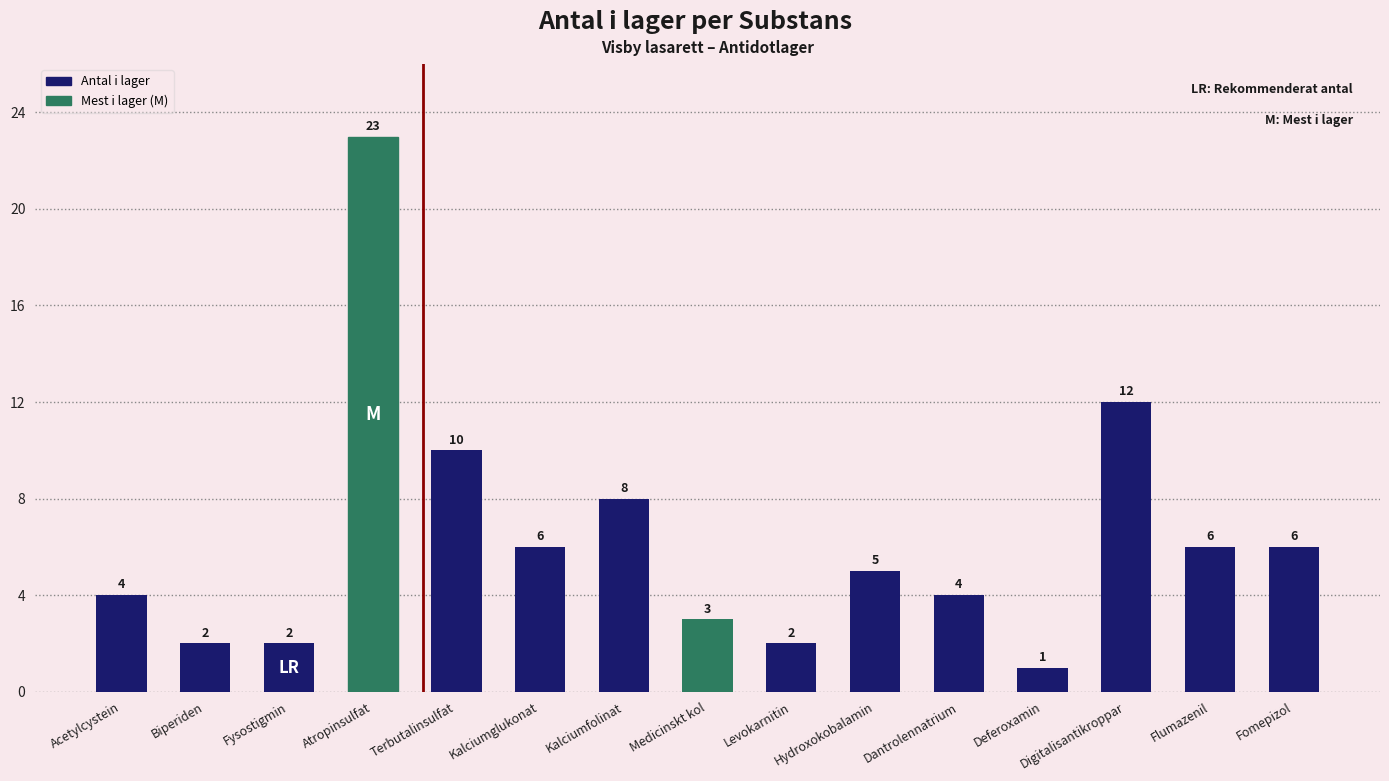

What is the label of the 11th bar from the right?

Terbutalinsulfat